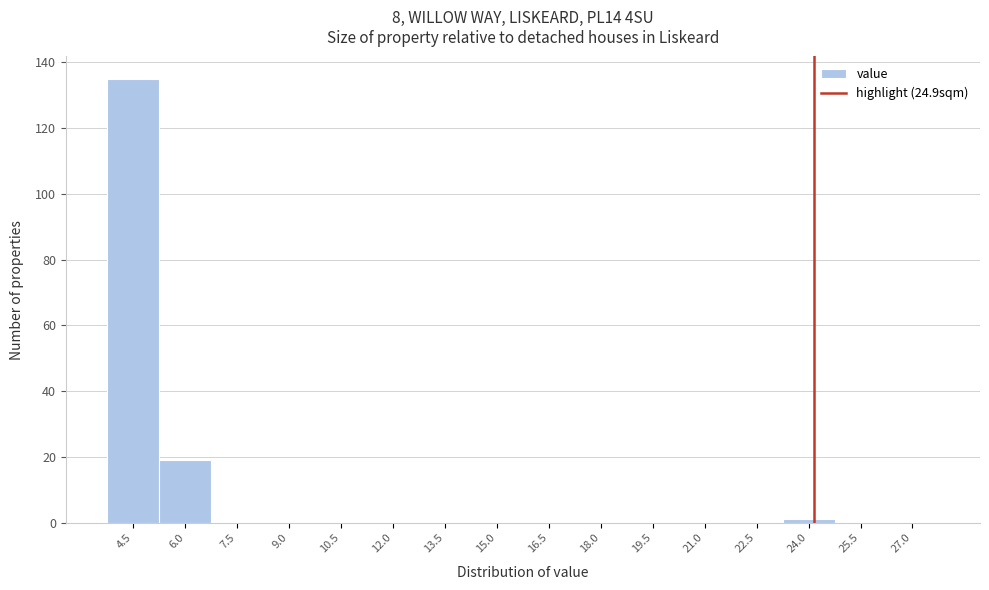

Reading left to right, list all the values displayed in this chart.

4.5=135	6.0=19	7.5=0	9.0=0	10.5=0	12.0=0	13.5=0	15.0=0	16.5=0	18.0=0	19.5=0	21.0=0	22.5=0	24.0=1	25.5=0	27.0=0